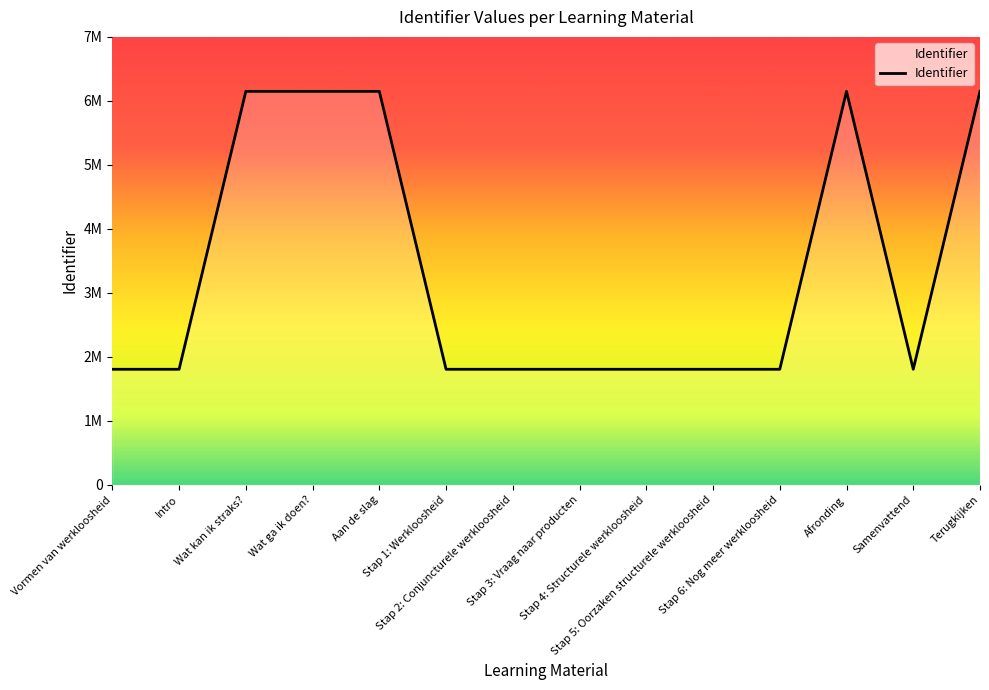

Is this an area chart (filled region under the line)?

No